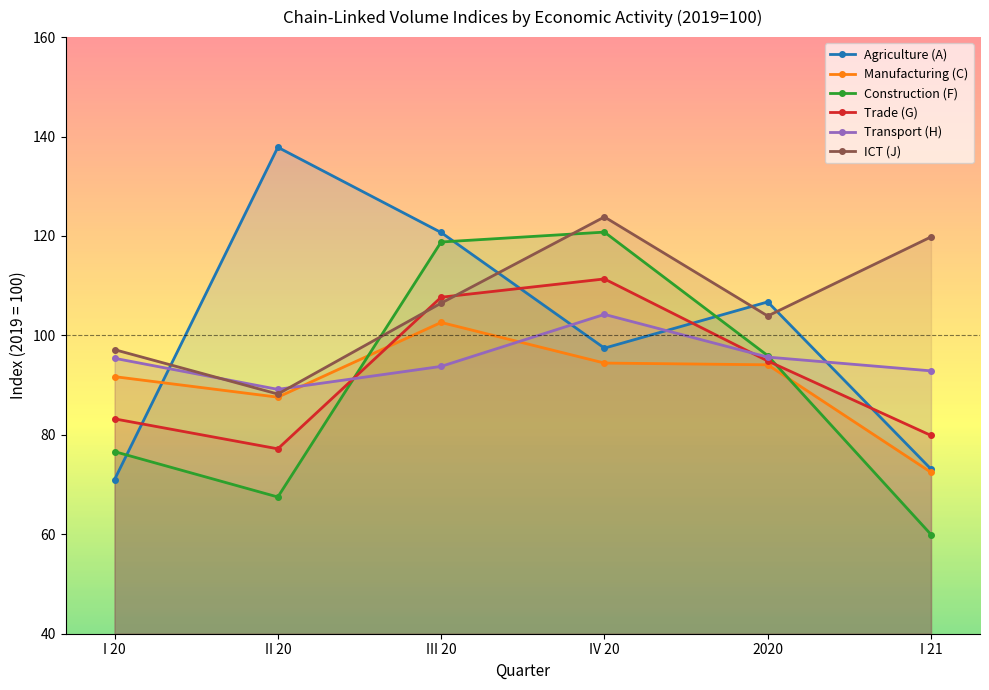

How many data points does each series have?

6